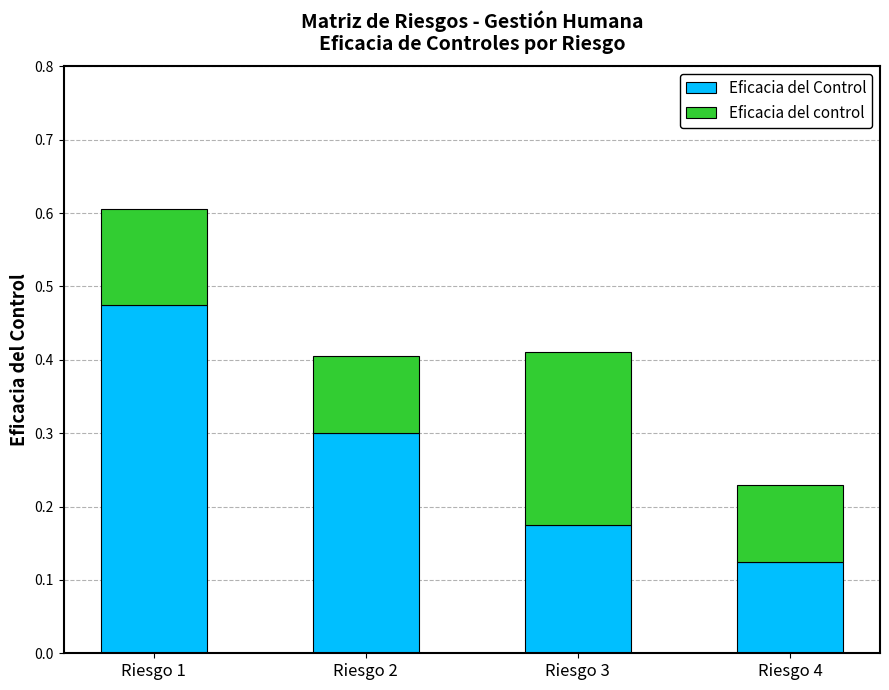

Which category has the lowest value in the Eficacia del Control series?

Riesgo 4